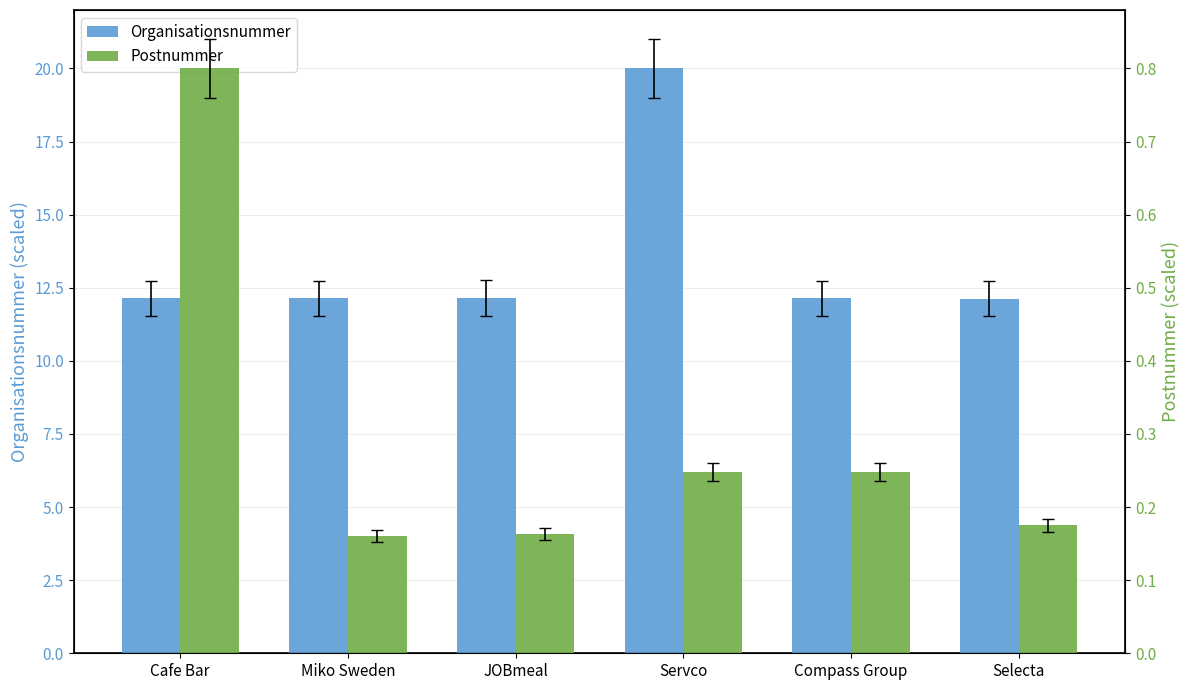

True or false: Organisationsnummer has a value of 12.1 at Compass Group.

True